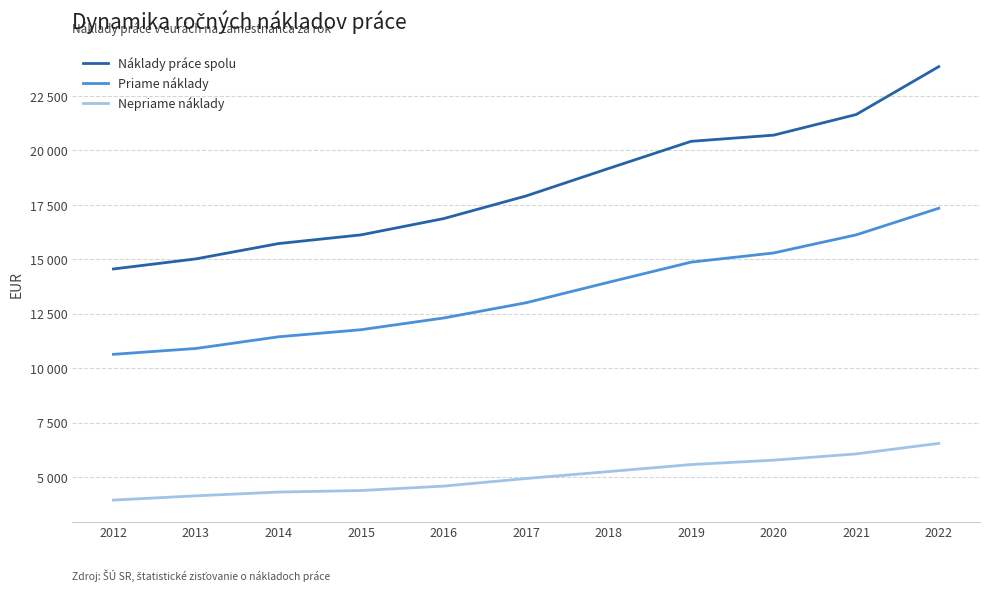

List the series in order of their overall mean, highest first.

Náklady práce spolu, Priame náklady, Nepriame náklady